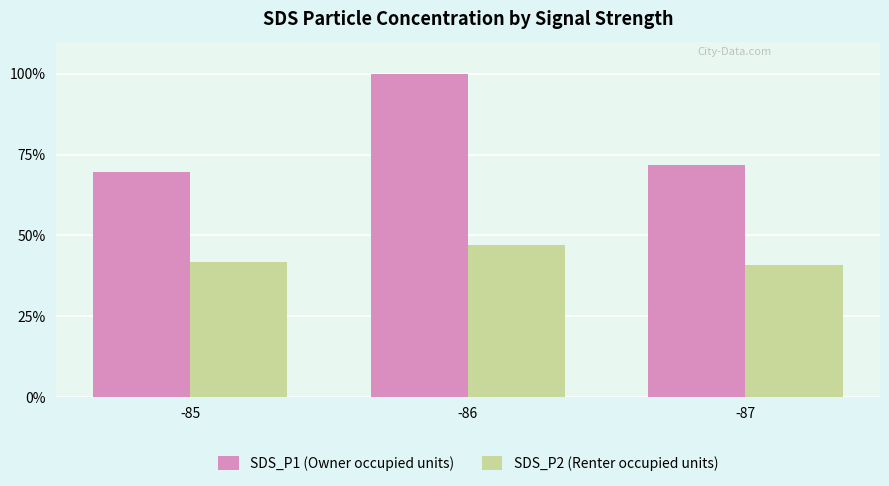

What is the difference between the SDS_P1 (Owner occupied units) values at -85 and -86?

30.5